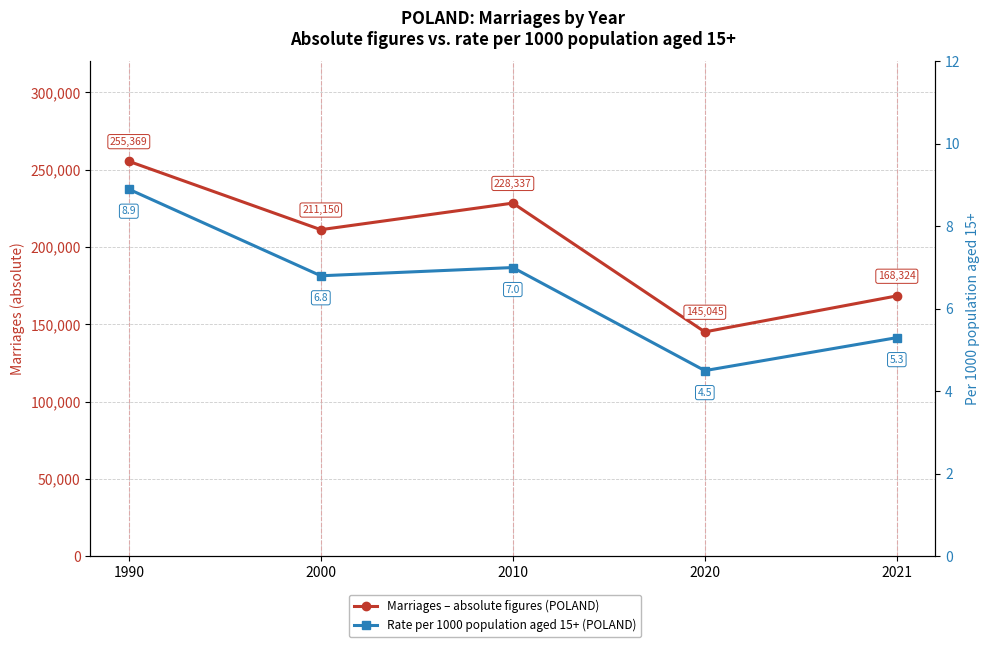

Reading left to right, list all the values displayed in this chart.

Marriages – absolute figures (POLAND): 255369.0	211150.0	228337.0	145045.0	168324.0
Rate per 1000 population aged 15+ (POLAND): 8.9	6.8	7.0	4.5	5.3